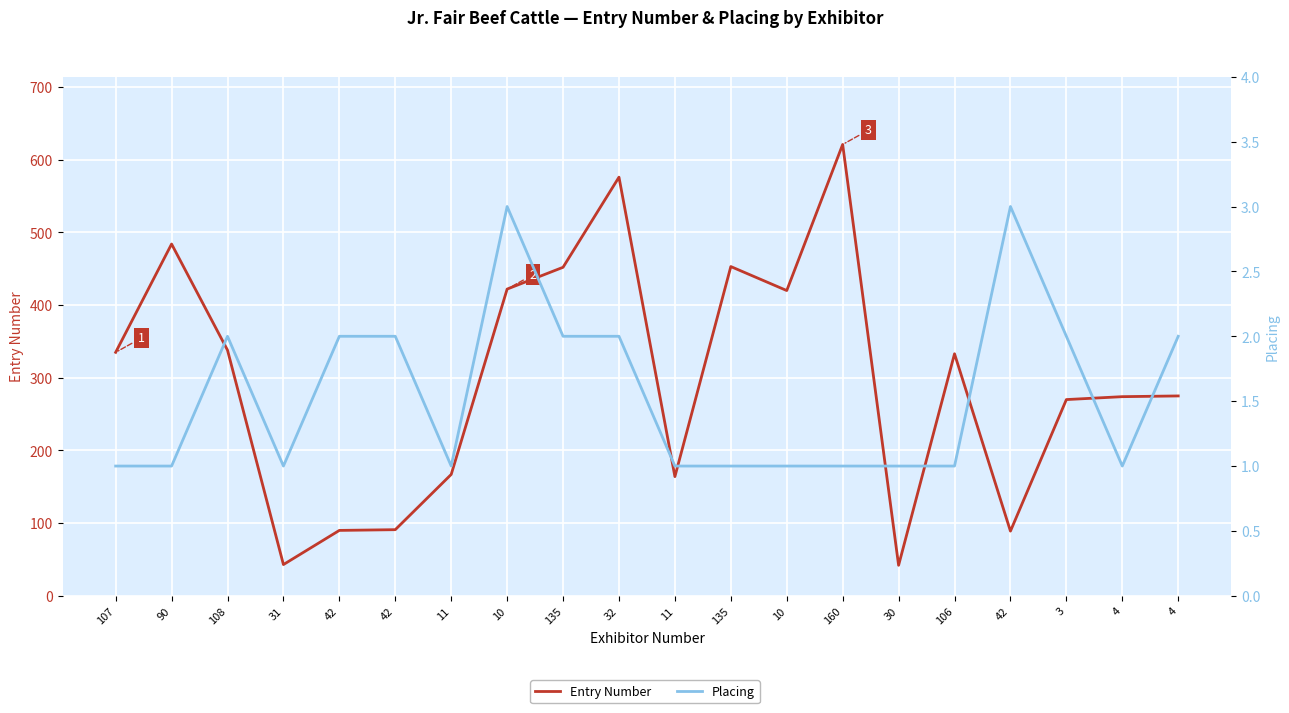

The Entry Number series shows 273 at 11. True or false?

False